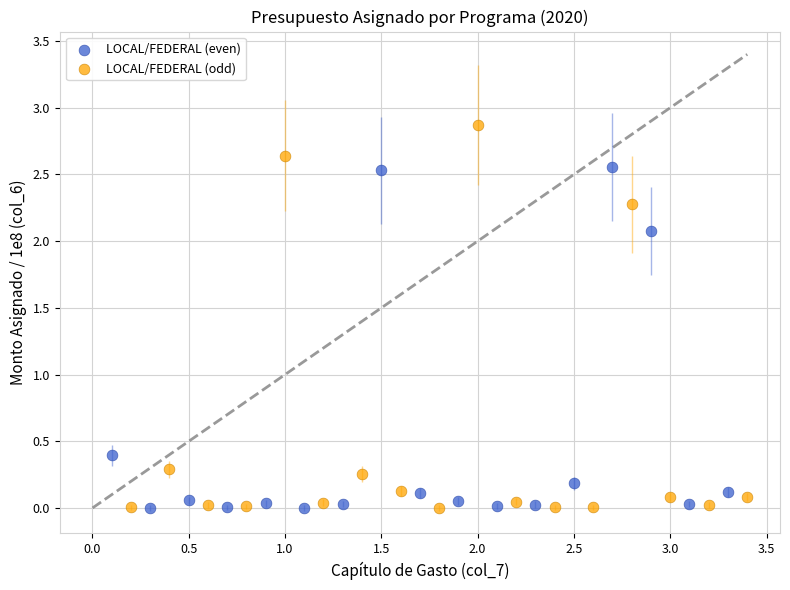

What are all the series names shown in the legend?

LOCAL/FEDERAL (even), LOCAL/FEDERAL (odd)